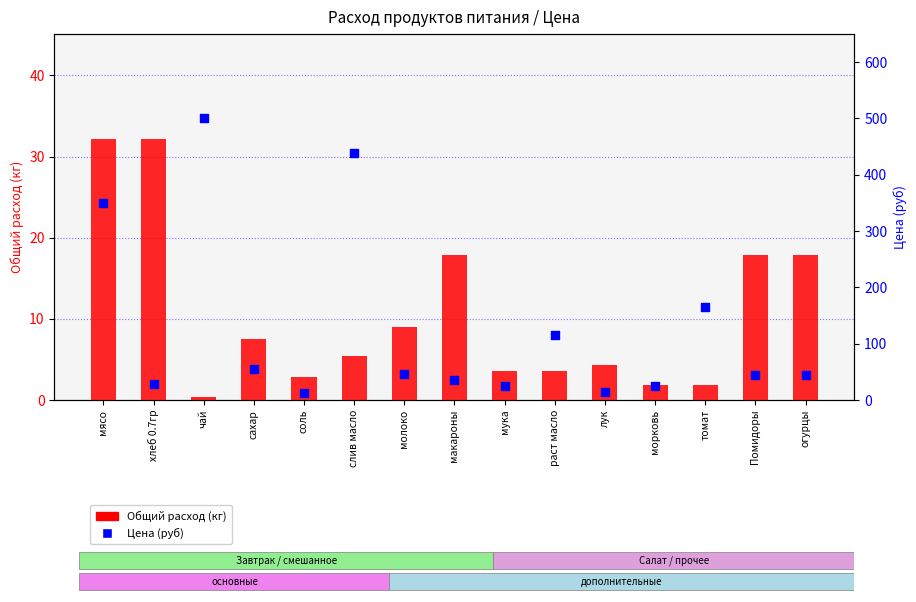

What is the total value across all series at морковь?

26.8